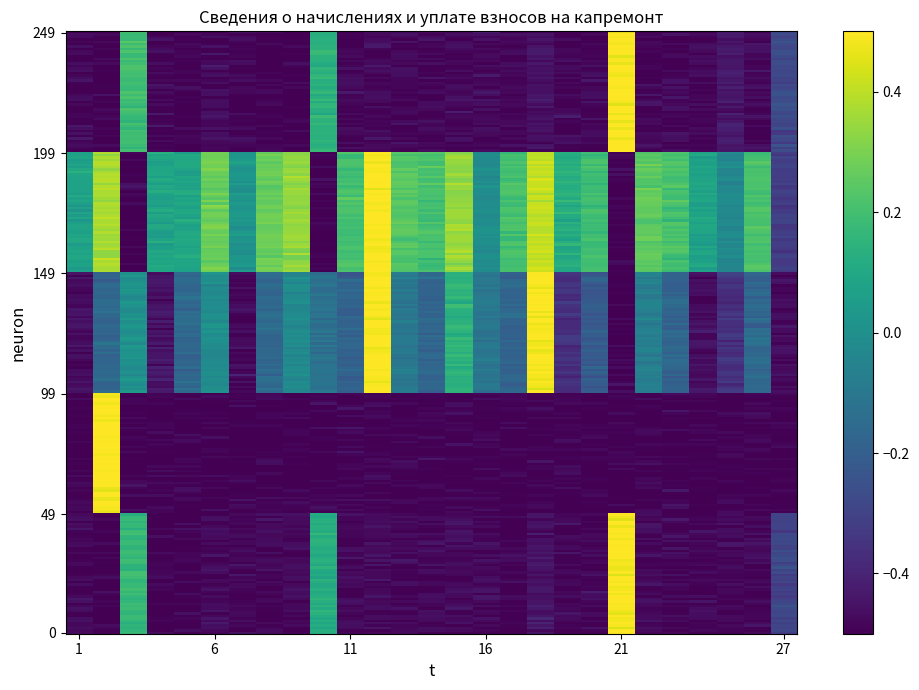

At which category is the sum across all series the highest?

2